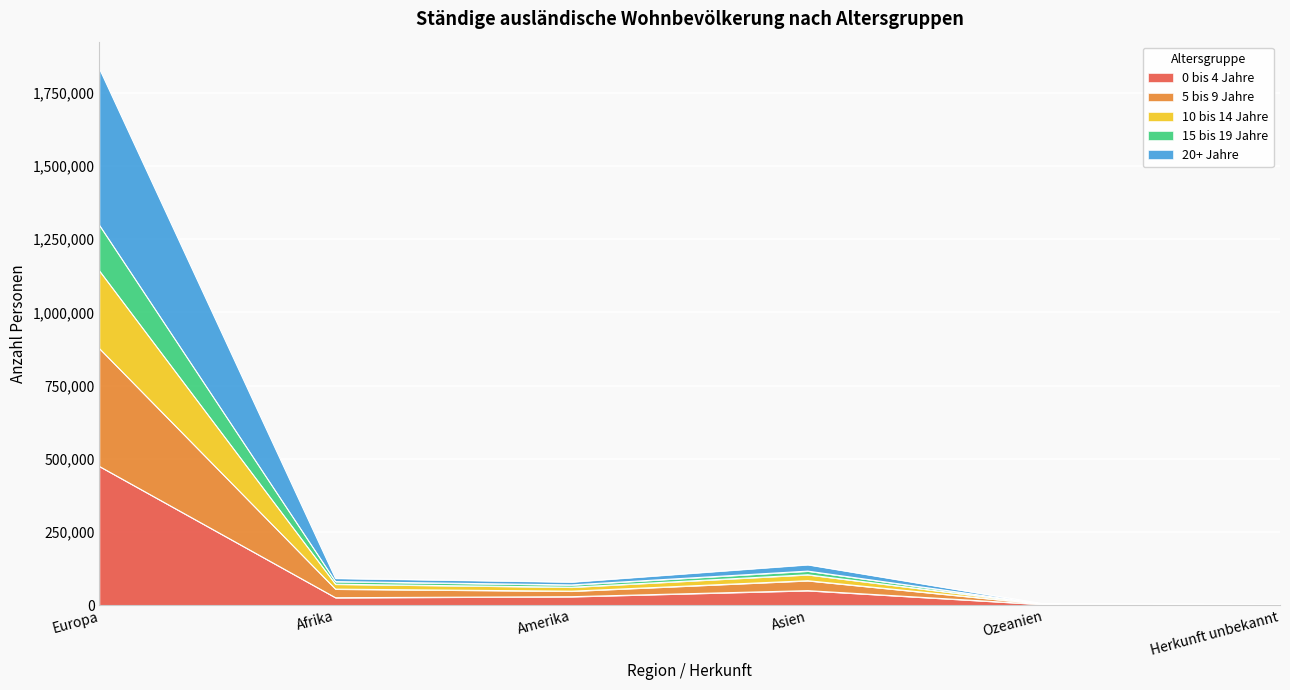

True or false: 10 bis 14 Jahre and 5 bis 9 Jahre cross at least once.

False